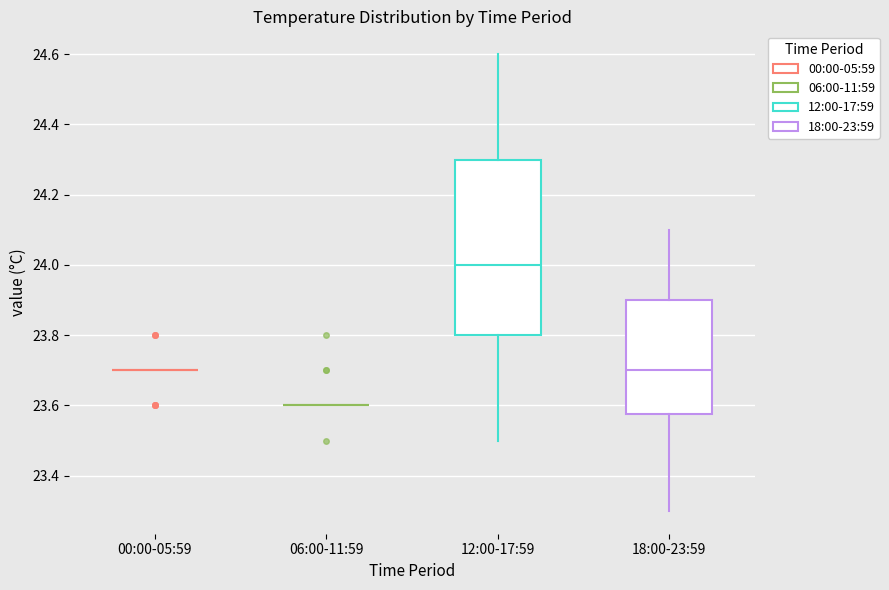

Comparing the boxes themselves (not the whiskers), which one is the tallest?

12:00-17:59